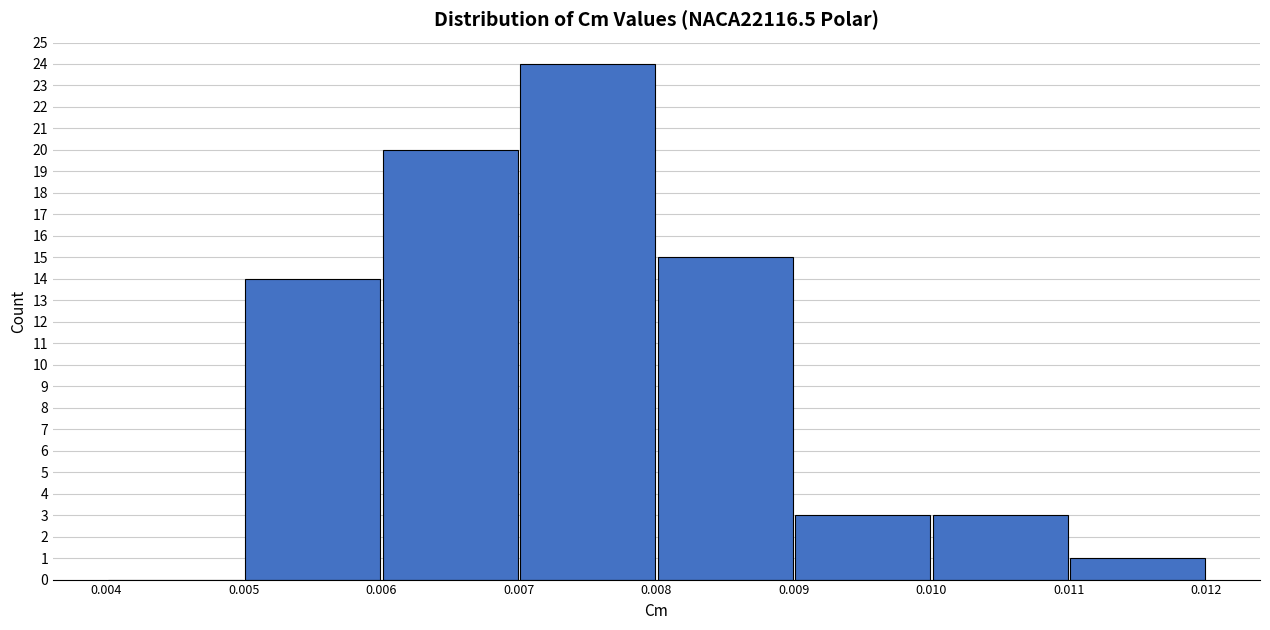

How tall is the bar that spans 0.008 to 0.009 on the x-axis? The values are not printed on the chart, so give them approximately, as read against the axis.

15